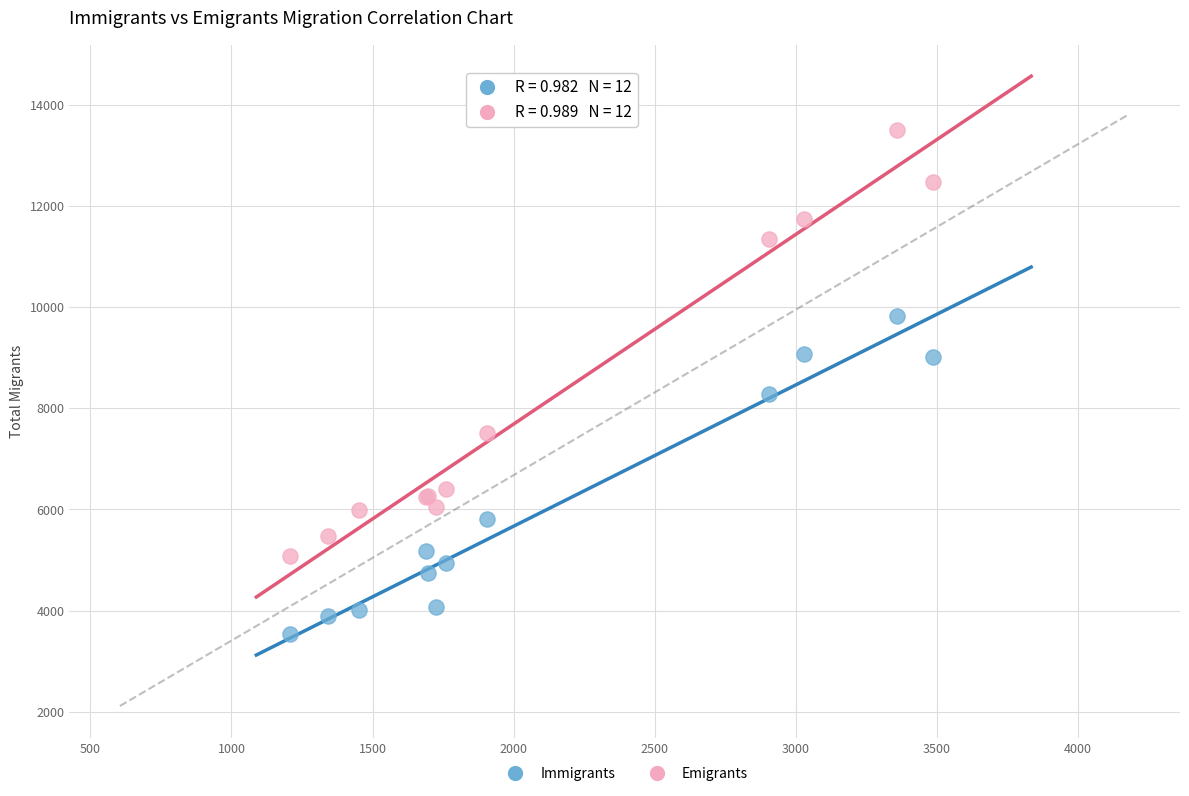

Which series reaches the minimum Y coordinate?

Immigrants